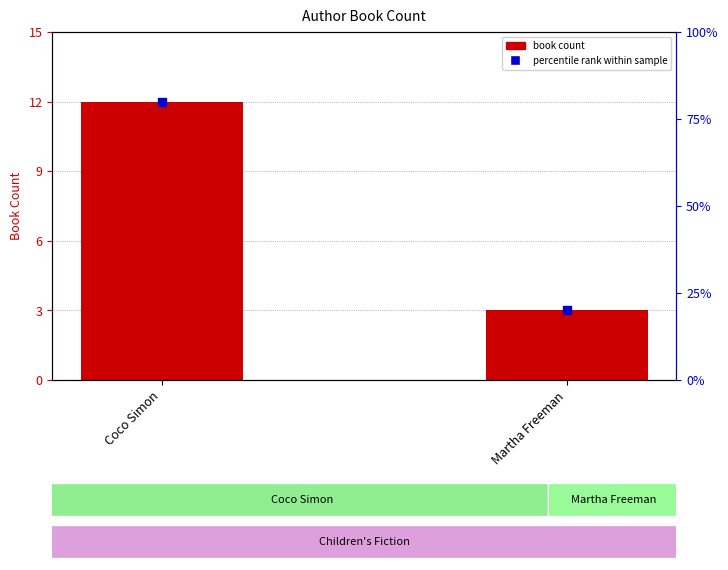

Which series has the largest total across all categories?

percentile rank within sample